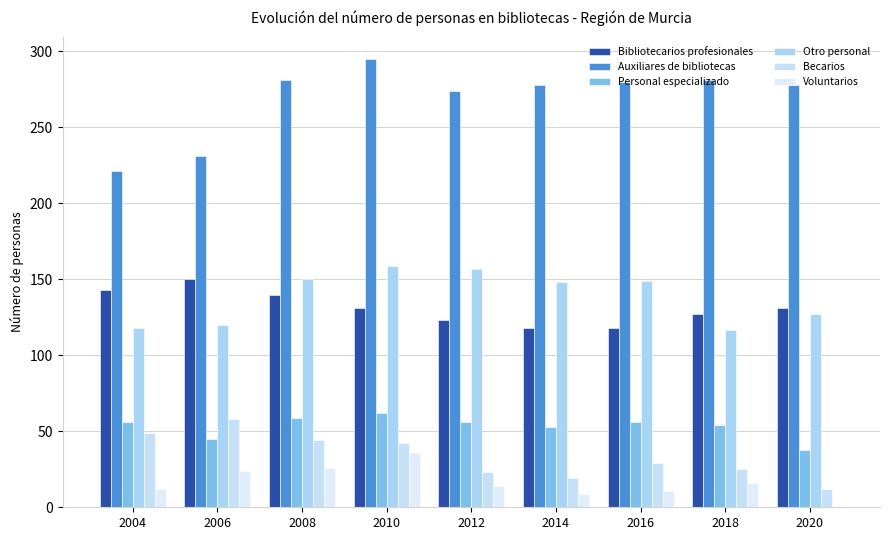

How many groups of bars are there?

9